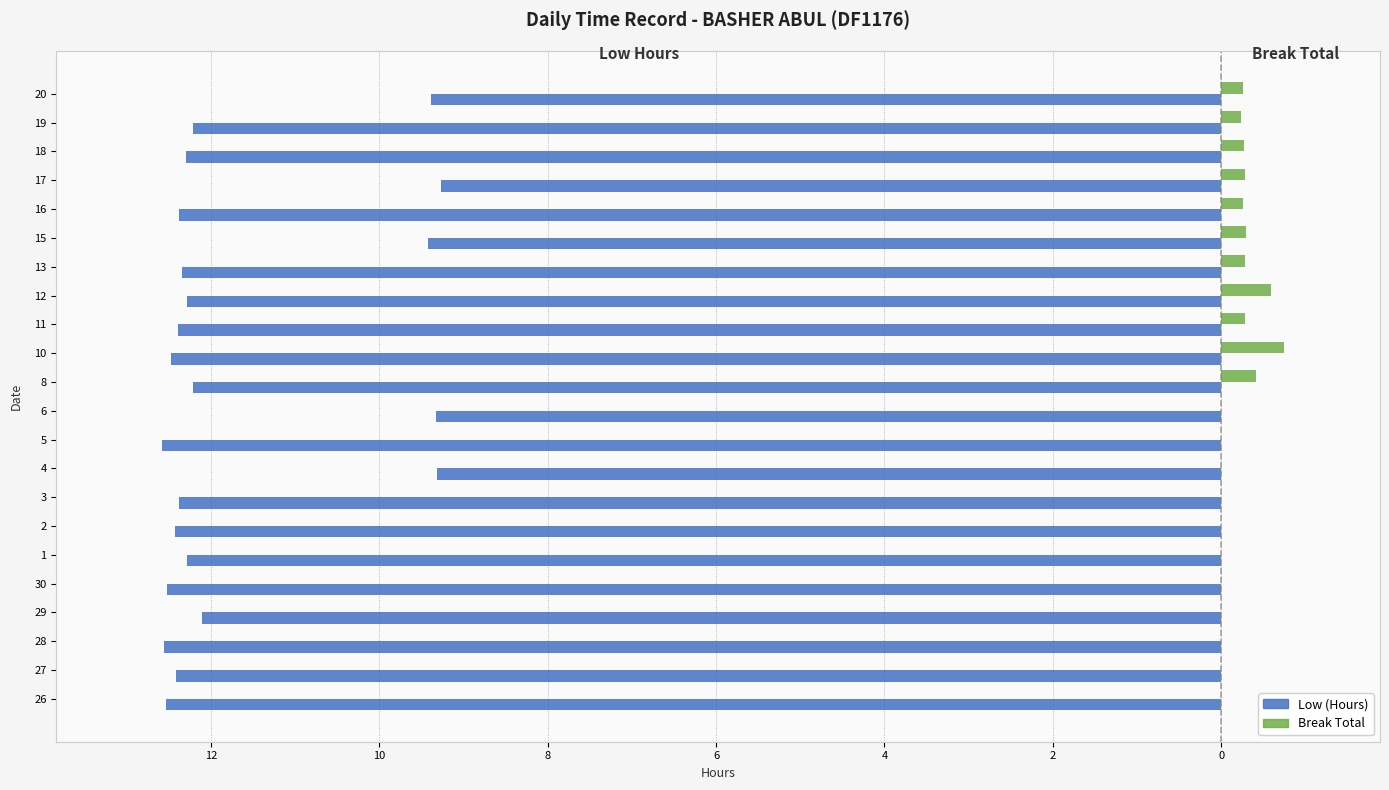

What are all the series names shown in the legend?

Low (Hours), Break Total